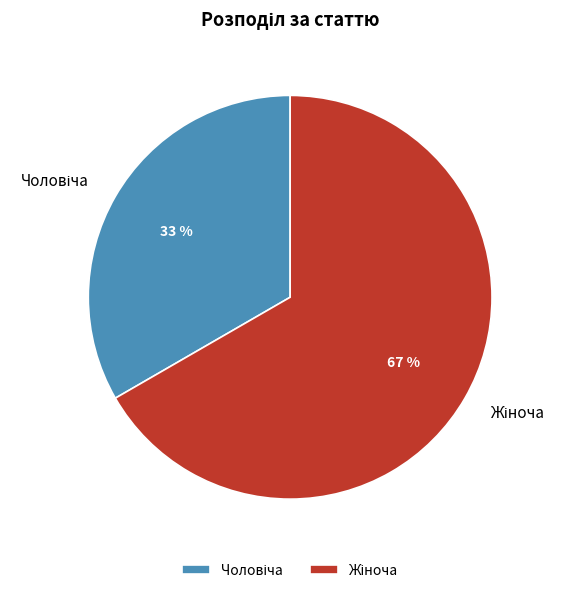

To the nearest percent, what is the average slice percentage?

50%